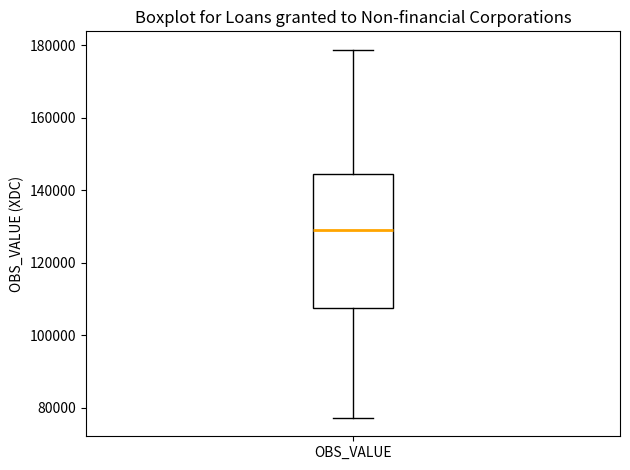

Transcribe this box plot: give where the median line is, the range the box spans, and where the two whiskers end, as read against the y-axis. The values are not printed on the chart, so give them approximately, as read against the axis.

median 128000, box 108000 to 144000, whiskers 78000 to 178000